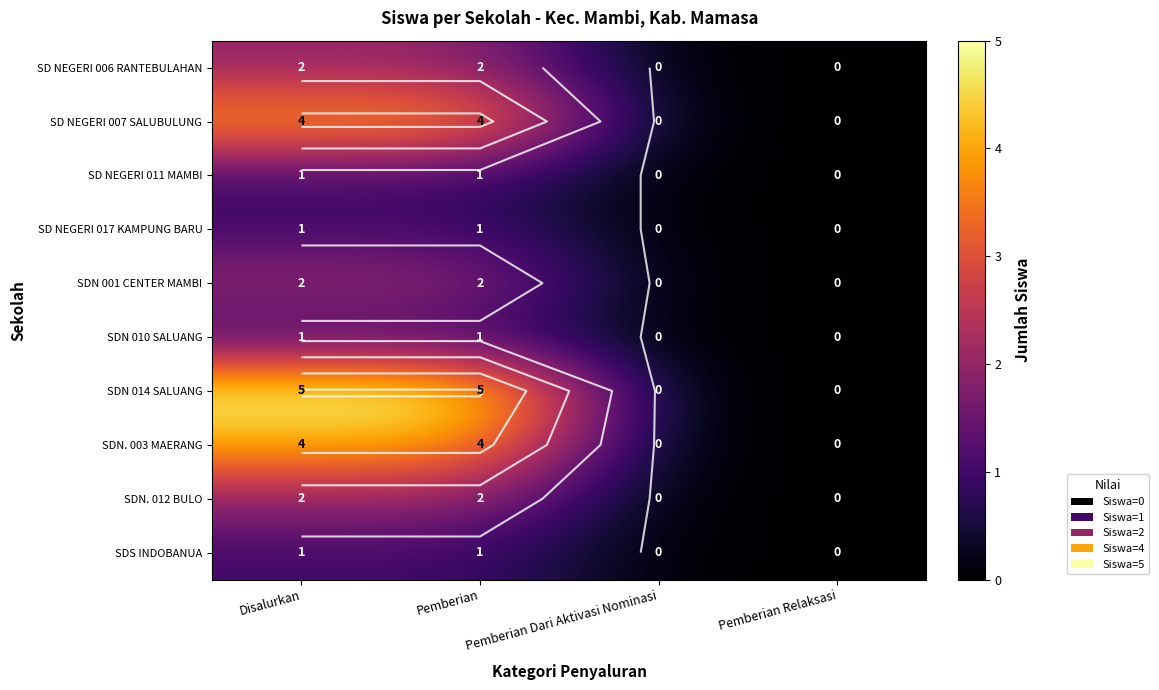

List the series in order of their peak value, lowest first.

SD NEGERI 011 MAMBI, SD NEGERI 017 KAMPUNG BARU, SDN 010 SALUANG, SDS INDOBANUA, SD NEGERI 006 RANTEBULAHAN, SDN 001 CENTER MAMBI, SDN. 012 BULO, SD NEGERI 007 SALUBULUNG, SDN. 003 MAERANG, SDN 014 SALUANG